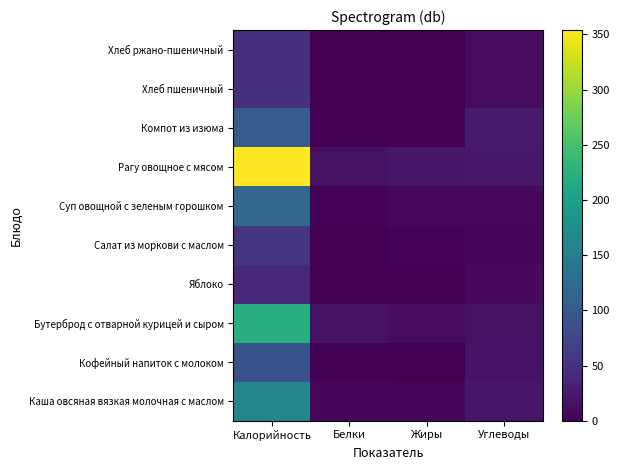

Which has a higher value, Калорийность or Белки?

Калорийность